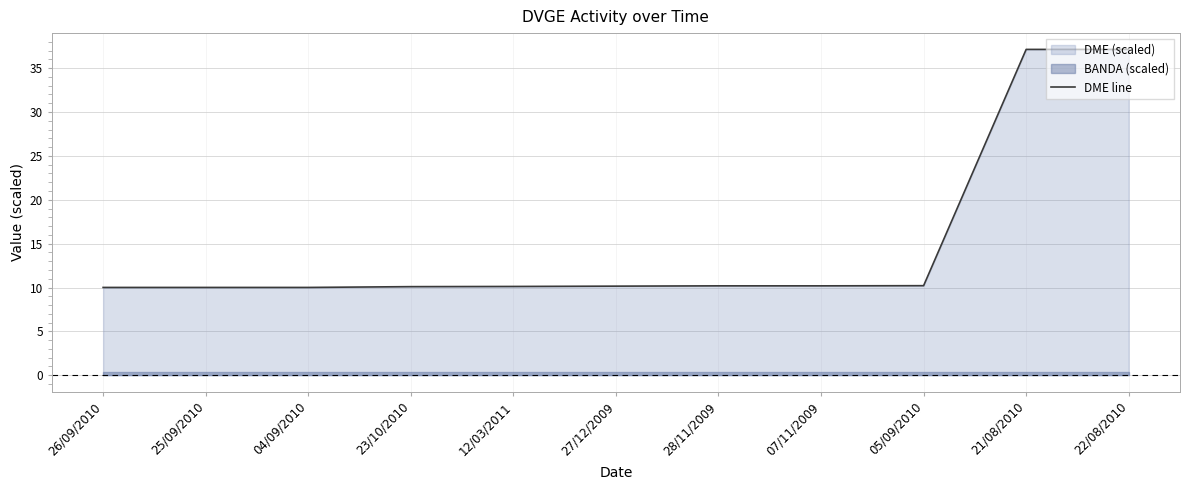

What is the change in value from 28/11/2009 to 21/08/2010?

+26.9